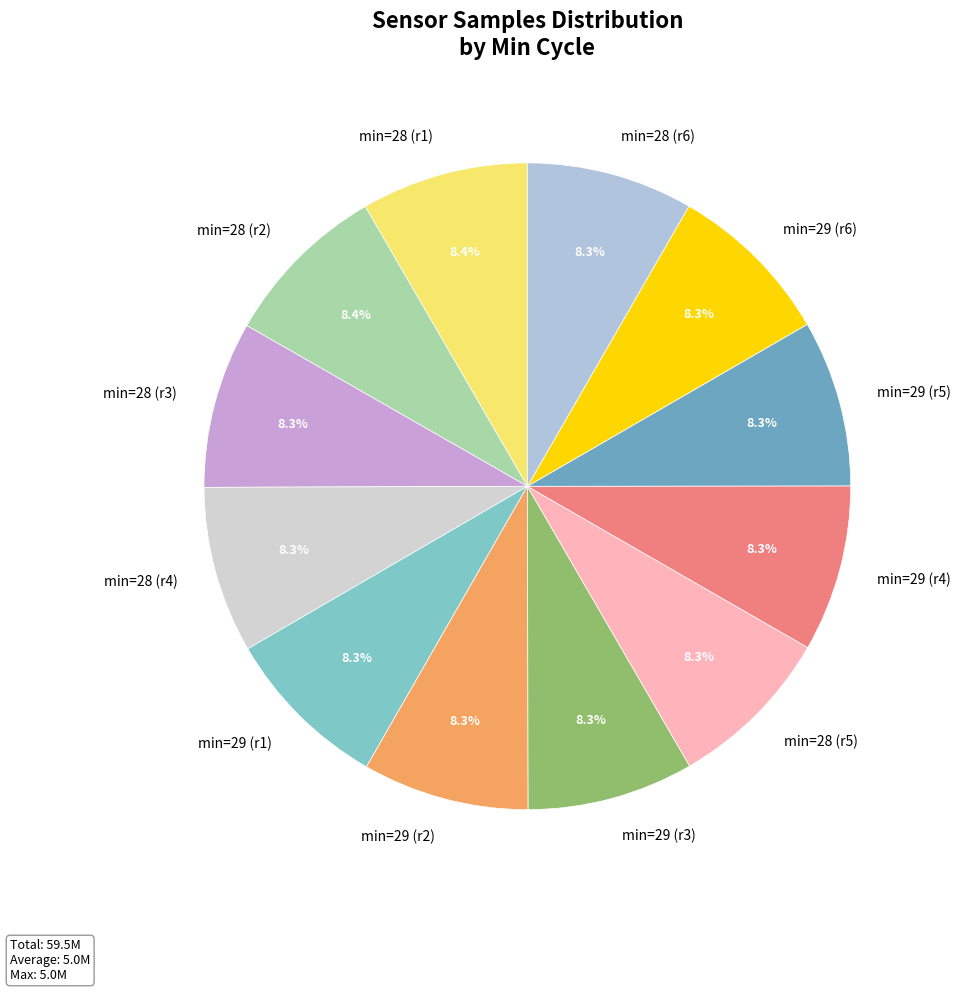

Is min=28 (r2) the majority of the pie?

No